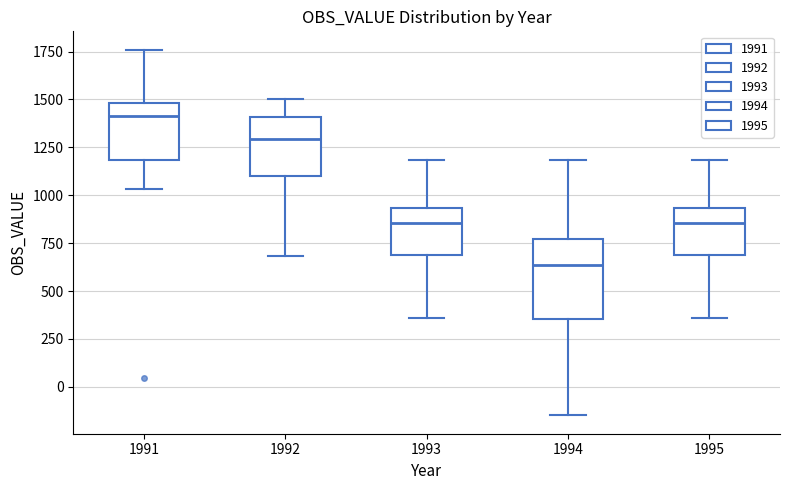

Reading left to right, transcribe this box plot: for each box, give where its median line is, the range the box spans, and where its two whiskers end, as read against the y-axis. The values are not printed on the chart, so give them approximately, as read against the axis.

1991: median 1400, box 1200 to 1500, whiskers 1050 to 1750
1992: median 1300, box 1100 to 1400, whiskers 700 to 1500
1993: median 850, box 700 to 950, whiskers 350 to 1200
1994: median 650, box 350 to 750, whiskers -150 to 1200
1995: median 850, box 700 to 950, whiskers 350 to 1200